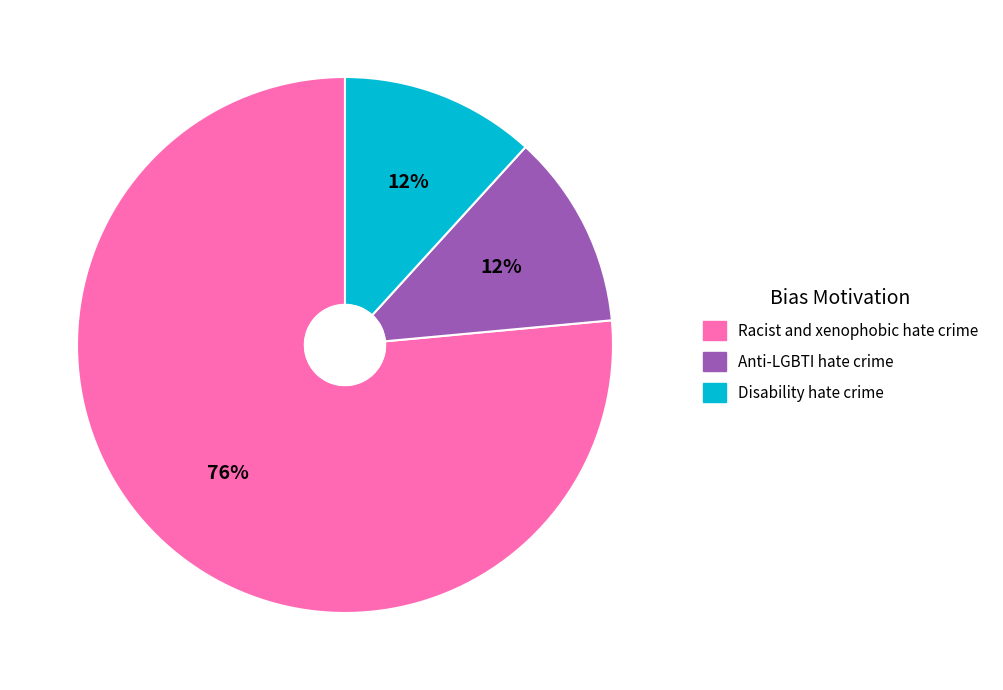

To the nearest percent, what percentage of the pie is Anti-LGBTI hate crime?

12%